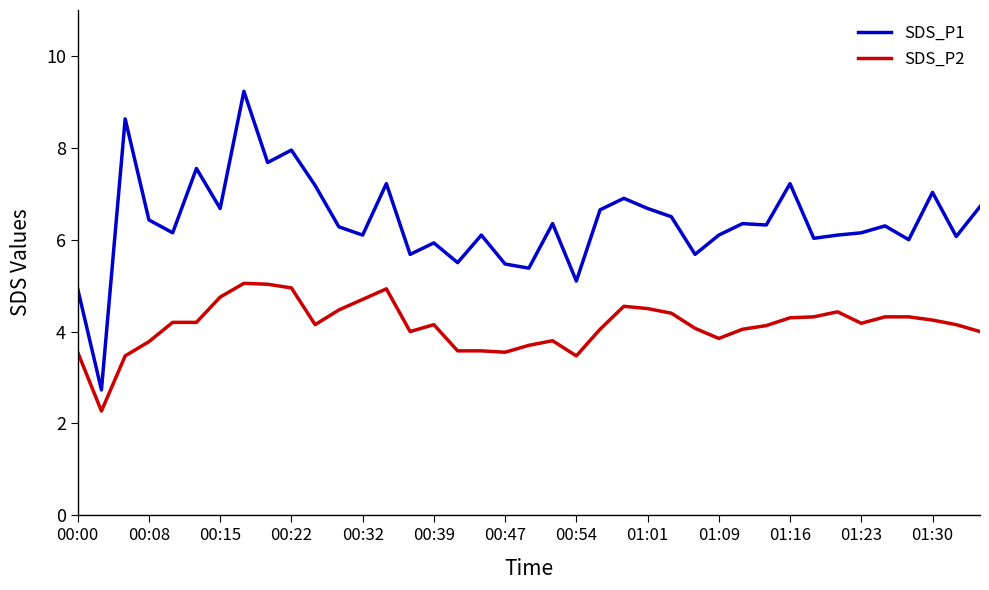

True or false: SDS_P2 and SDS_P1 intersect in this chart.

False